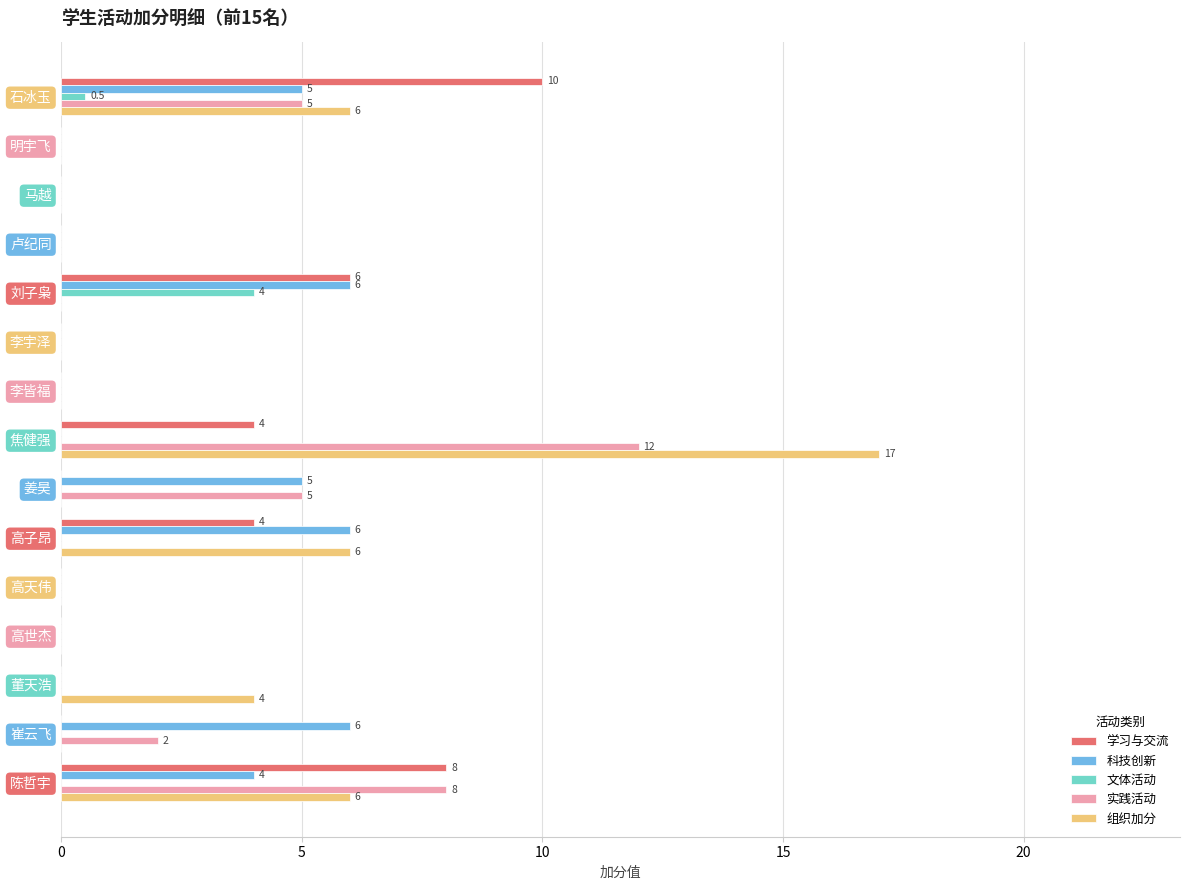

Is it true that 学习与交流 equals 4.0 at 焦健强?

True